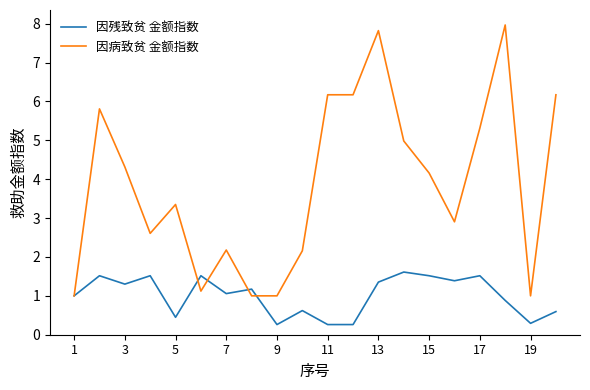

List the series in order of their peak value, lowest first.

因残致贫 金额指数, 因病致贫 金额指数